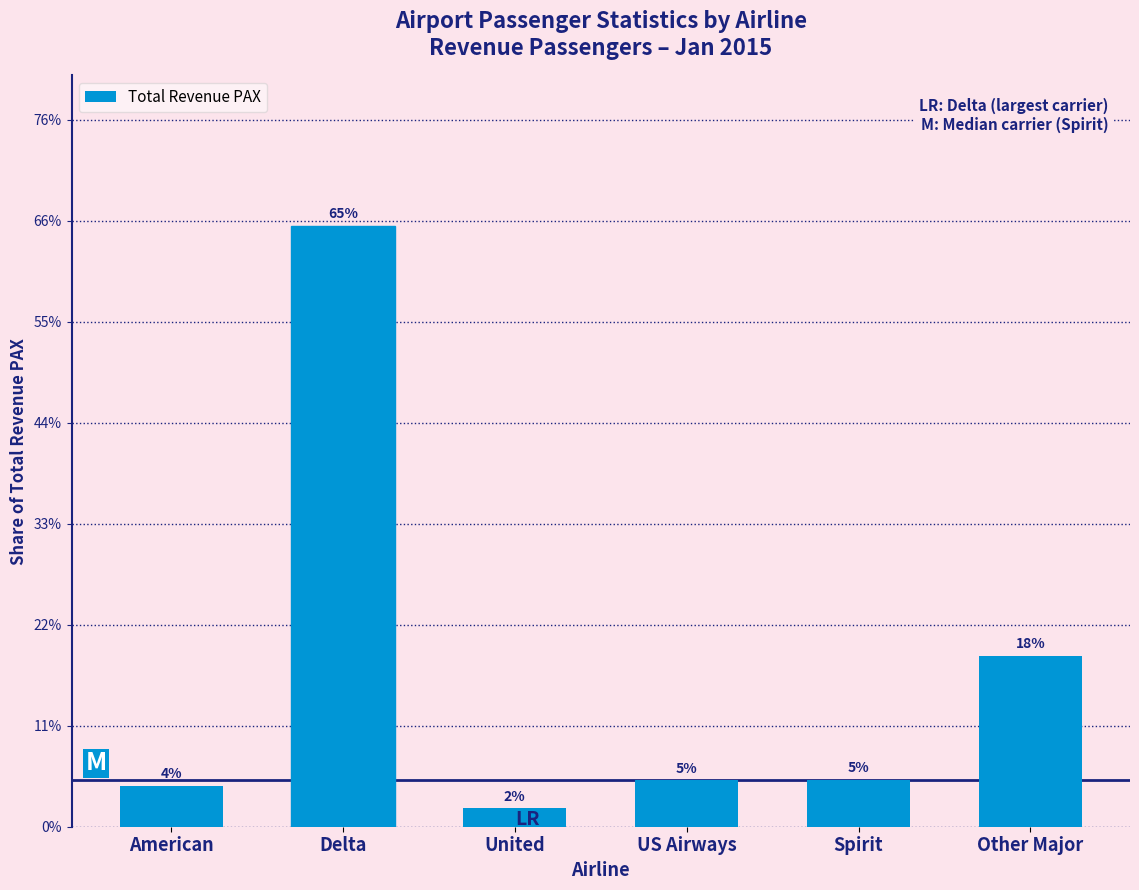

Does the chart contain any negative values?

No